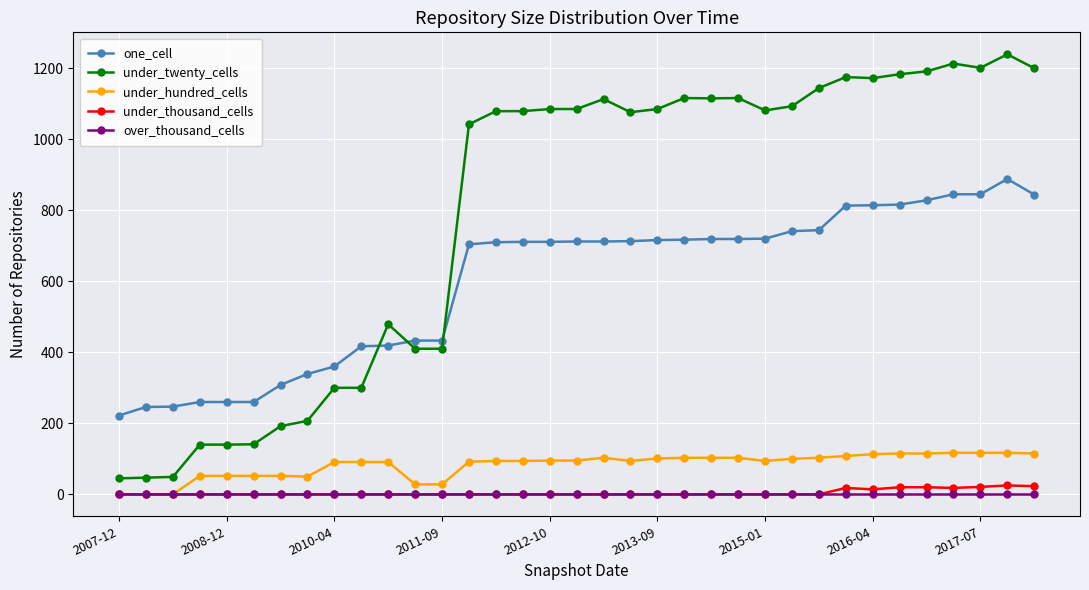

Count the number of categories in the chart.

35